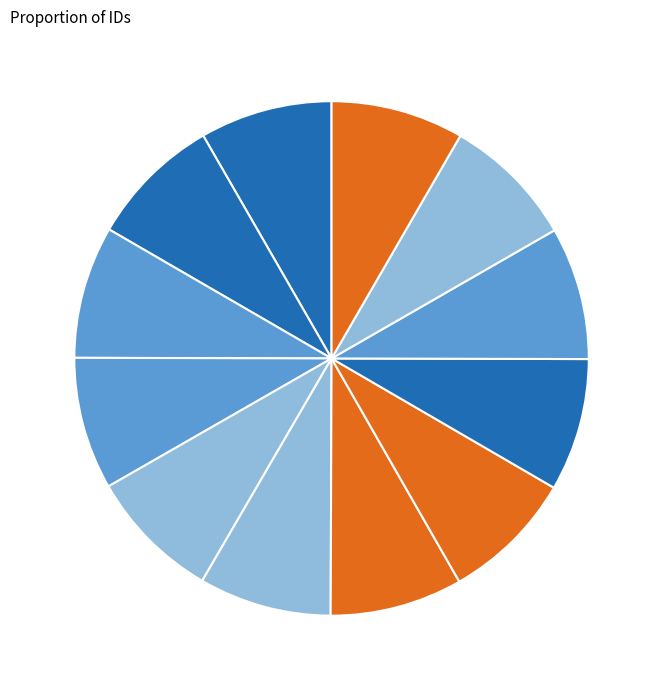

How many segments does this pie chart have?

12